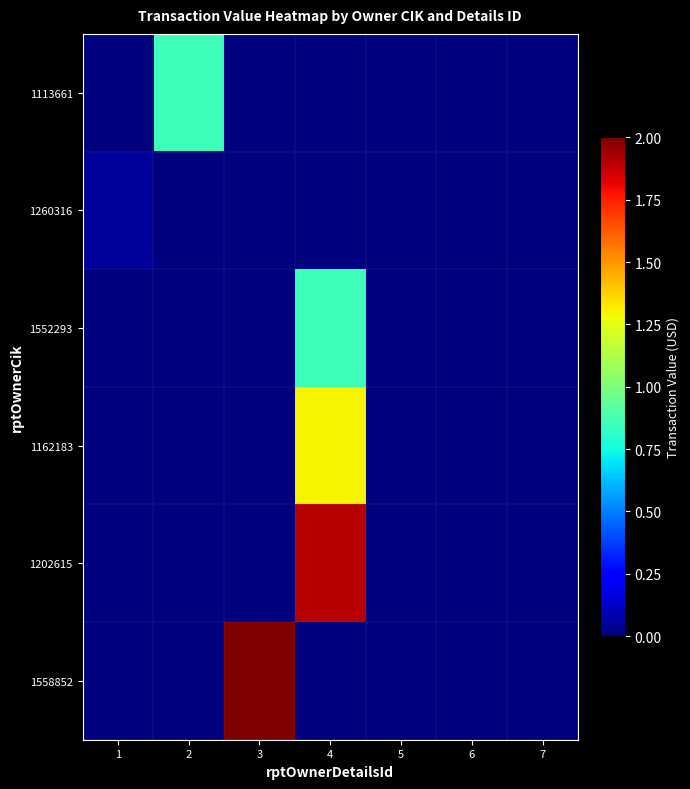

Between 3 and 5, which is larger?

3